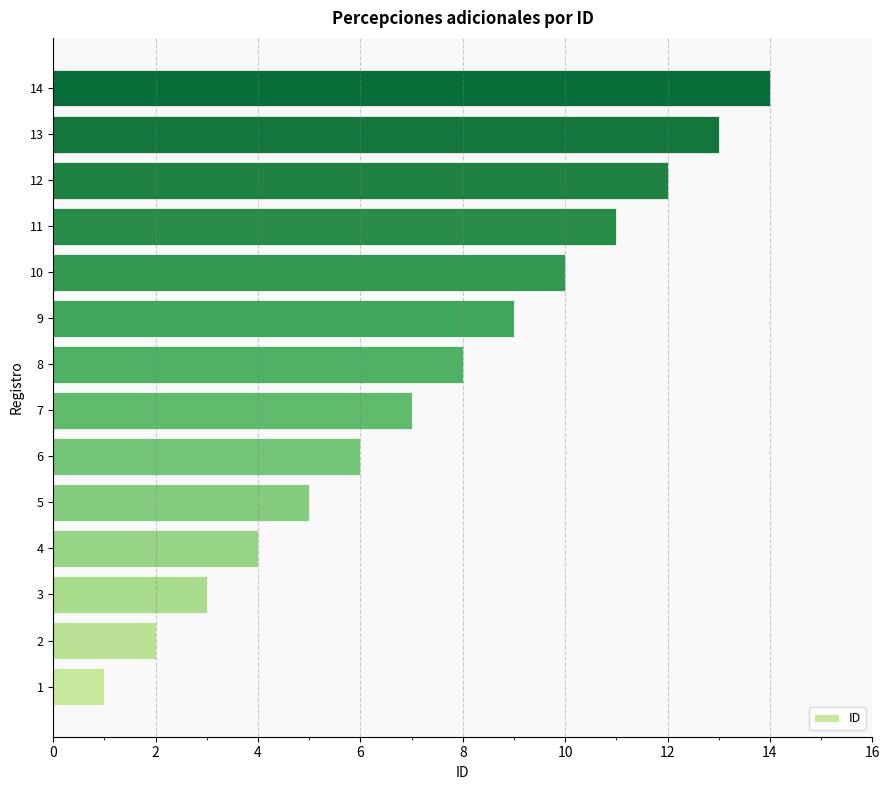

How many bars are there in total?

14